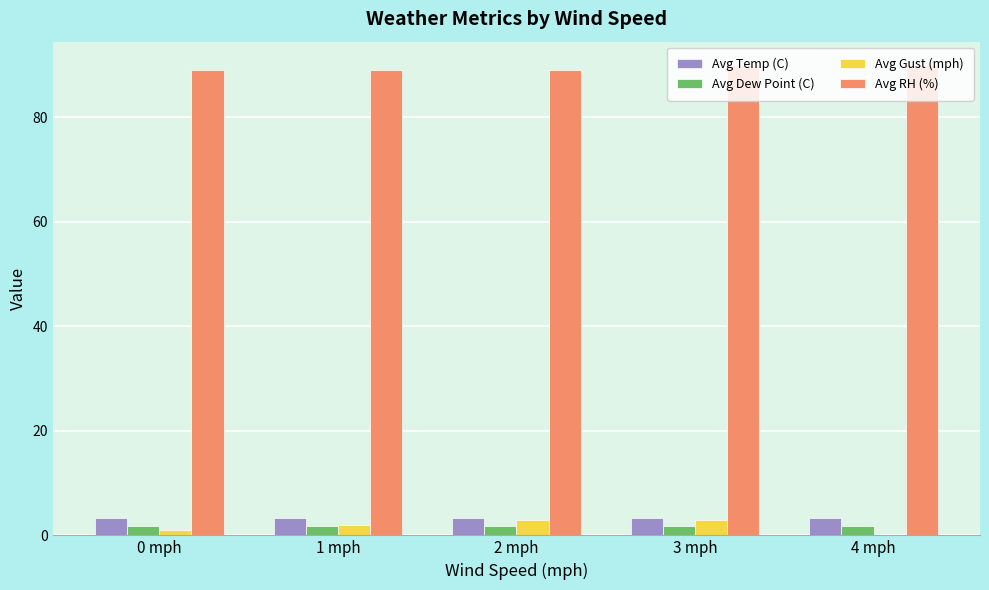

The Avg Gust (mph) series shows 0.0 at 4 mph. True or false?

True